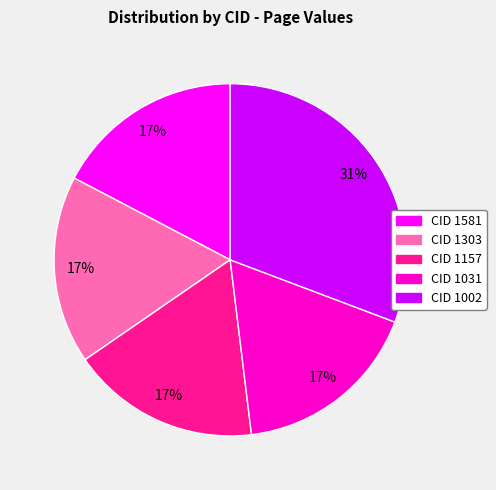

To the nearest percent, what is the average slice percentage?

20%